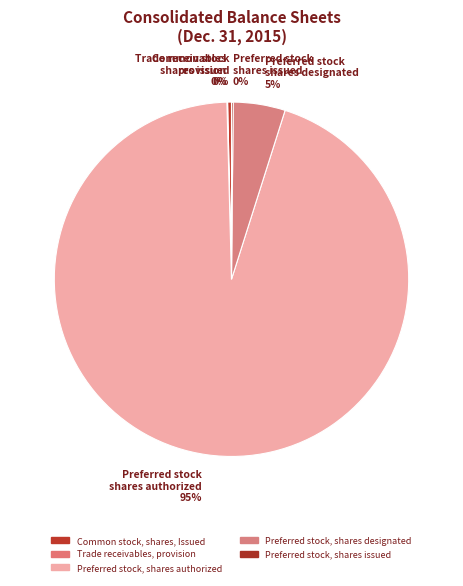

To the nearest percent, what is the combined percentage of Preferred stock, shares authorized and Common stock, shares, Issued?

95%